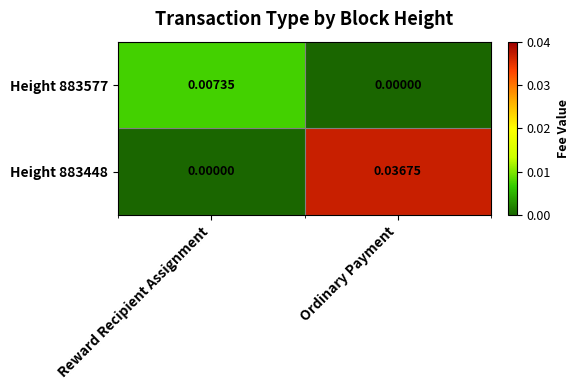

At which category is the sum across all series the highest?

Ordinary Payment